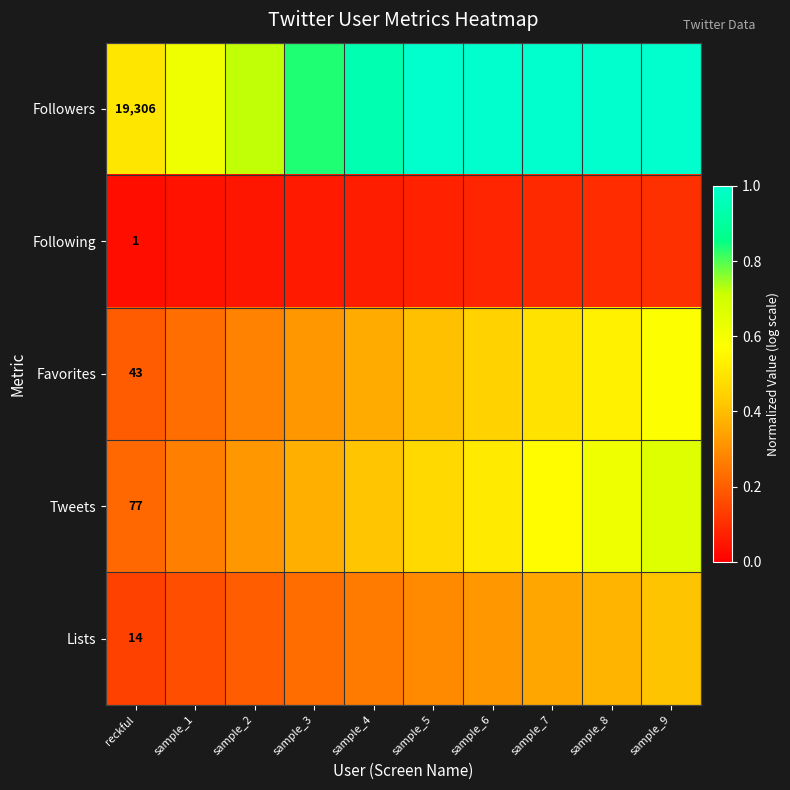

Which category has the highest value across all series?

sample_5